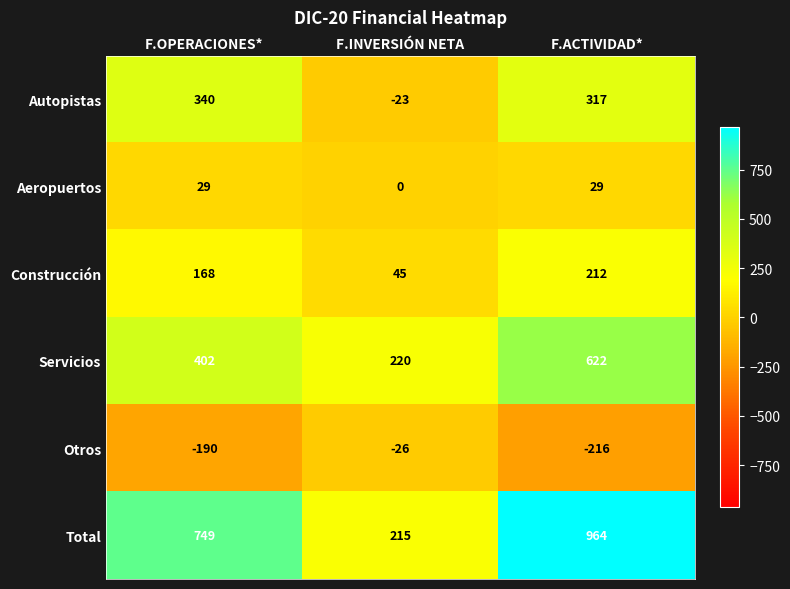

Reading right to left, transcribe all the data shown in this chart.

Autopistas: 317	-23	340
Aeropuertos: 29	0	29
Construcción: 212	45	168
Servicios: 622	220	402
Otros: -216	-26	-190
Total: 964	215	749